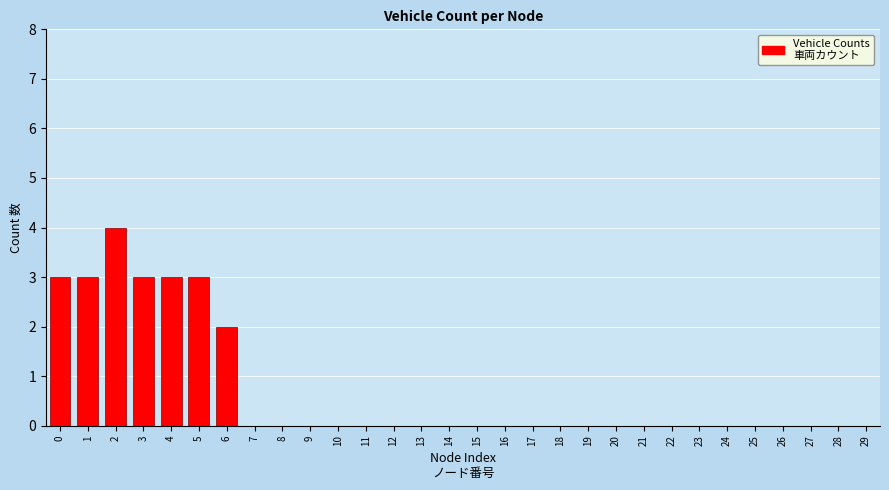

Reading right to left, what are all the values shown in this chart?

29=0	28=0	27=0	26=0	25=0	24=0	23=0	22=0	21=0	20=0	19=0	18=0	17=0	16=0	15=0	14=0	13=0	12=0	11=0	10=0	9=0	8=0	7=0	6=2	5=3	4=3	3=3	2=4	1=3	0=3